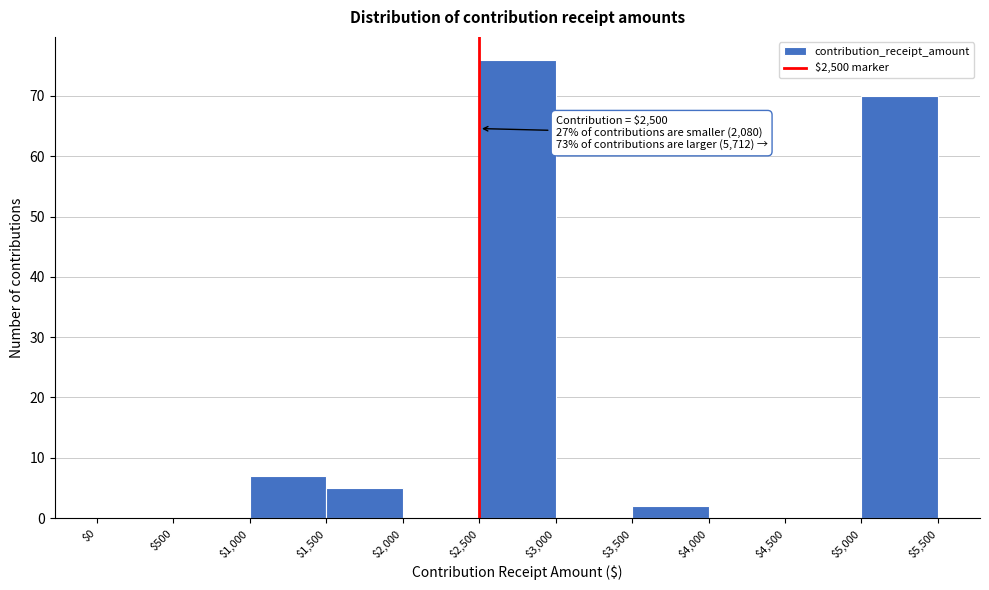

Over which range of the x-axis is the bar tallest?

$2,500 to $3,000